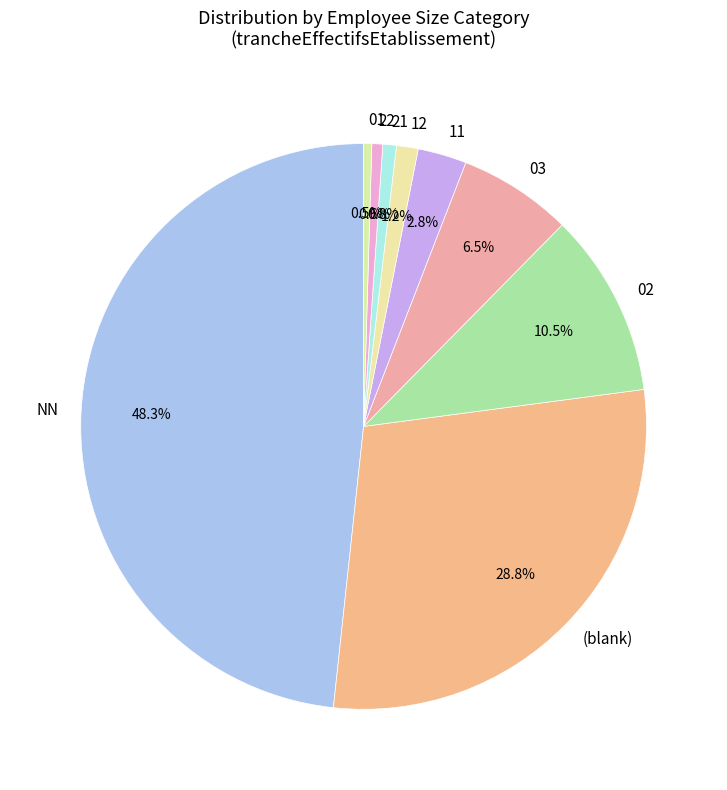

What percentage is NOT represented by 11?

97.2%